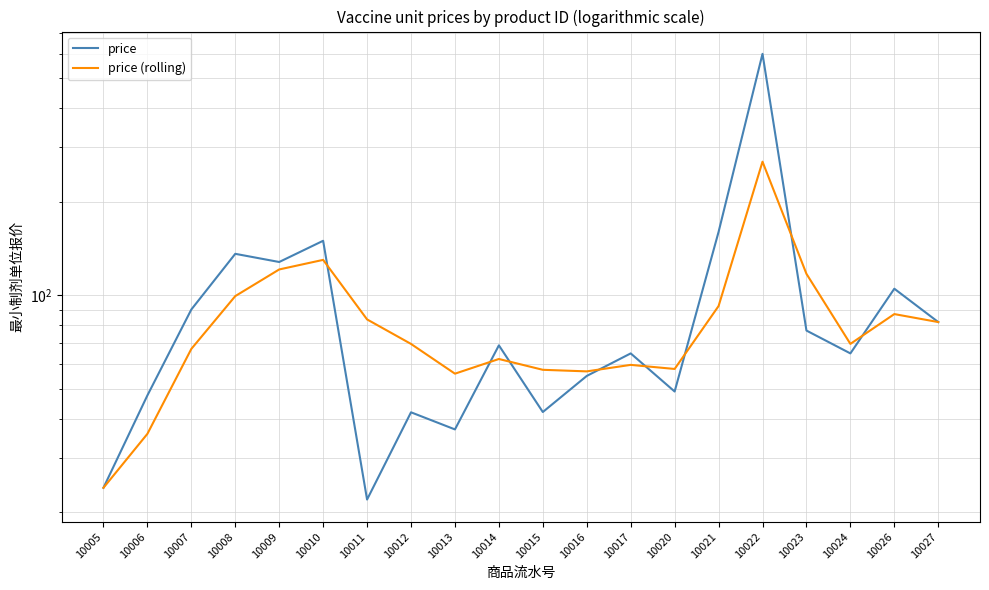

What is the value of the price (rolling) point at the 1st from the left?

24.0